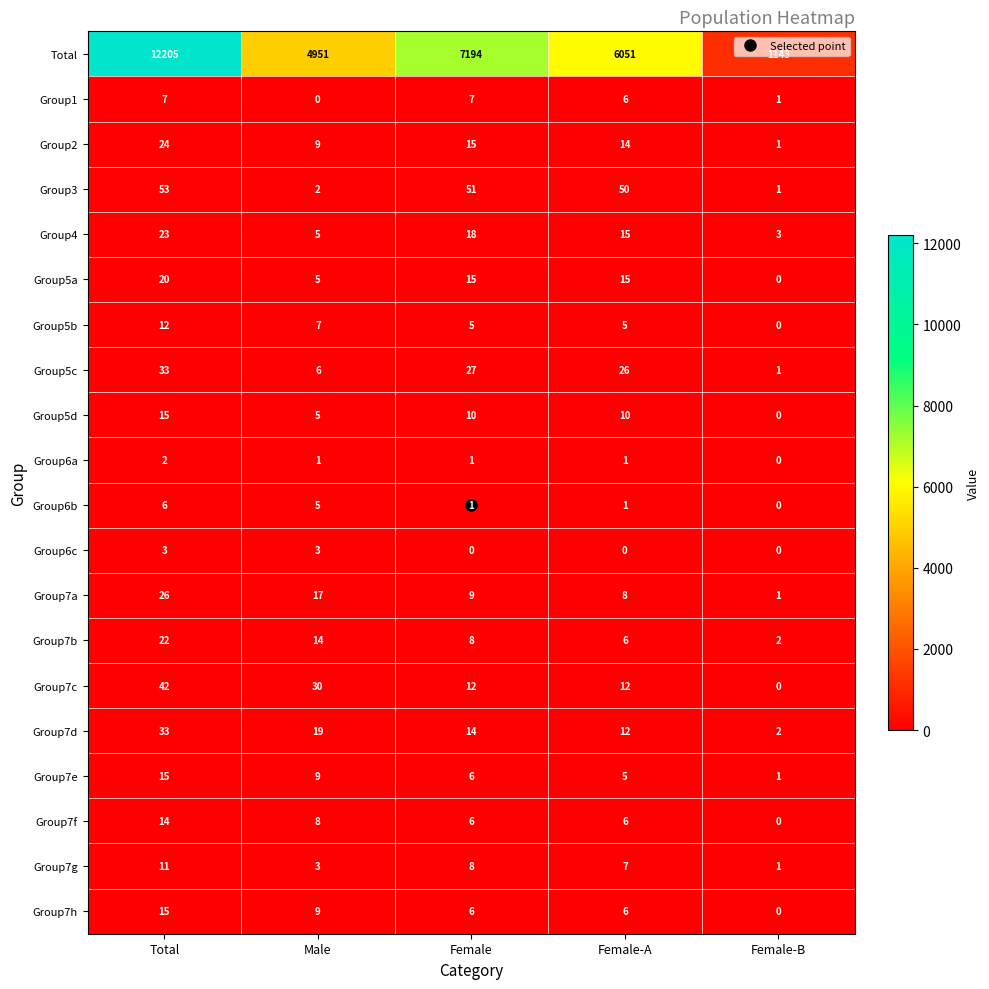

At which label is Group5a closest to 10?

Male